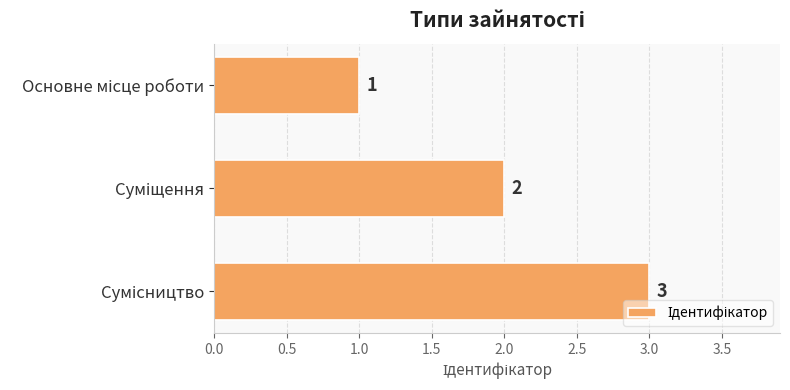

What is the sum of all values?

6